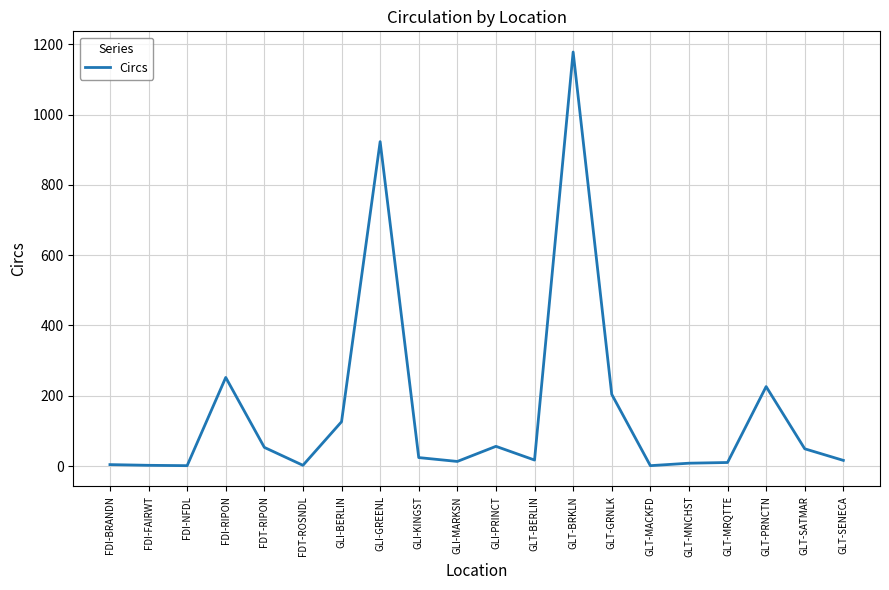

The chart shows a value of 204 at GLT-GRNLK. True or false?

True